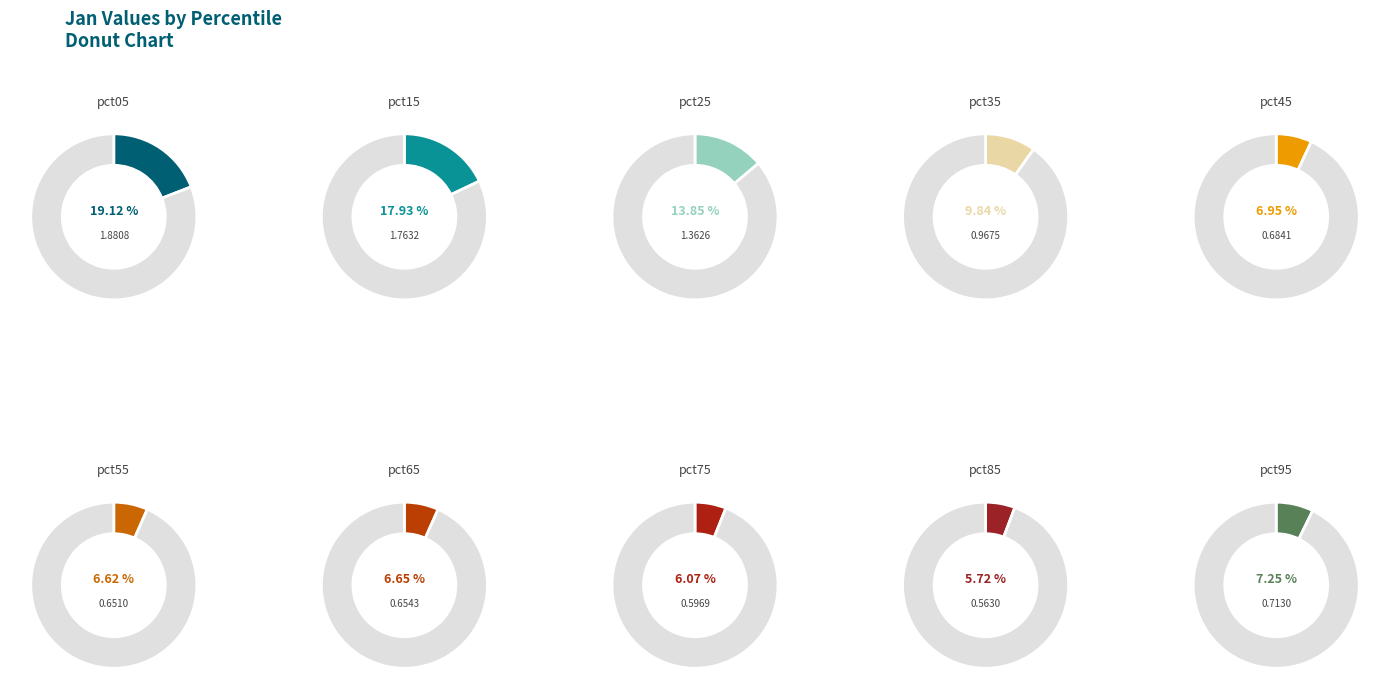

Which slice is the smallest?

pct85